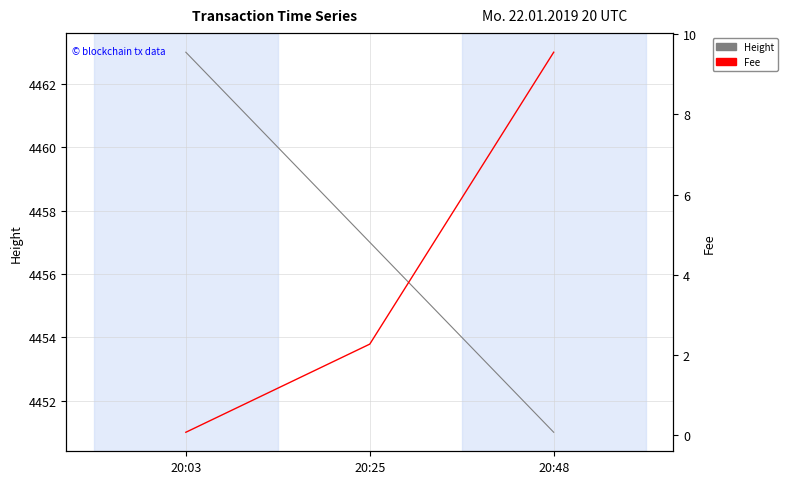

Which label corresponds to the largest value in the chart?

20:03